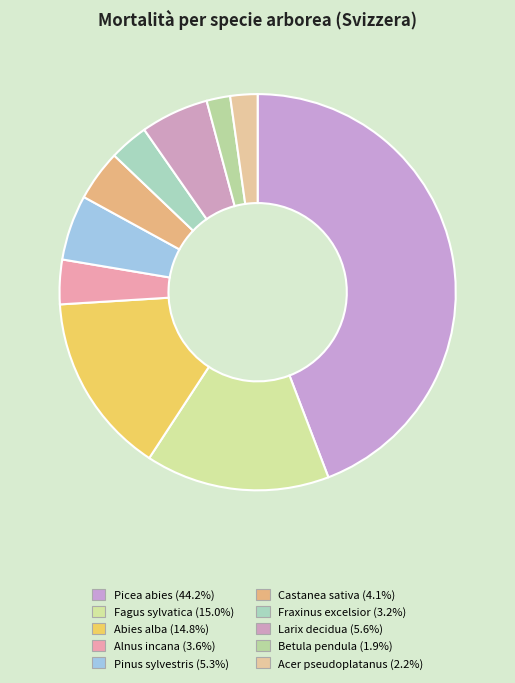

To the nearest percent, what portion does Betula pendula represent?

2%